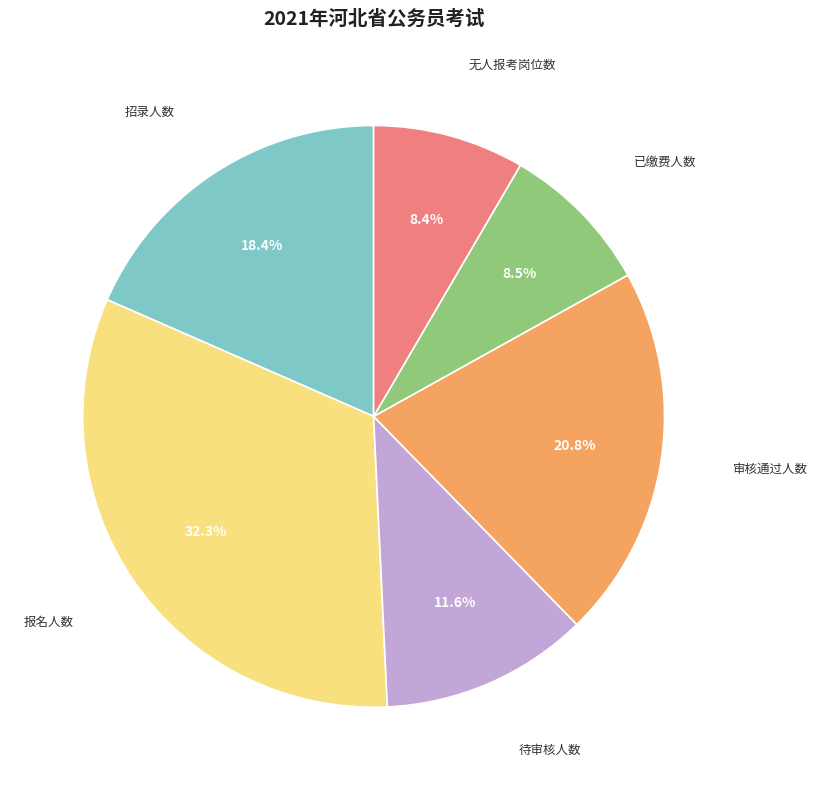

Is it true that 审核通过人数 is 21% of the pie?

True